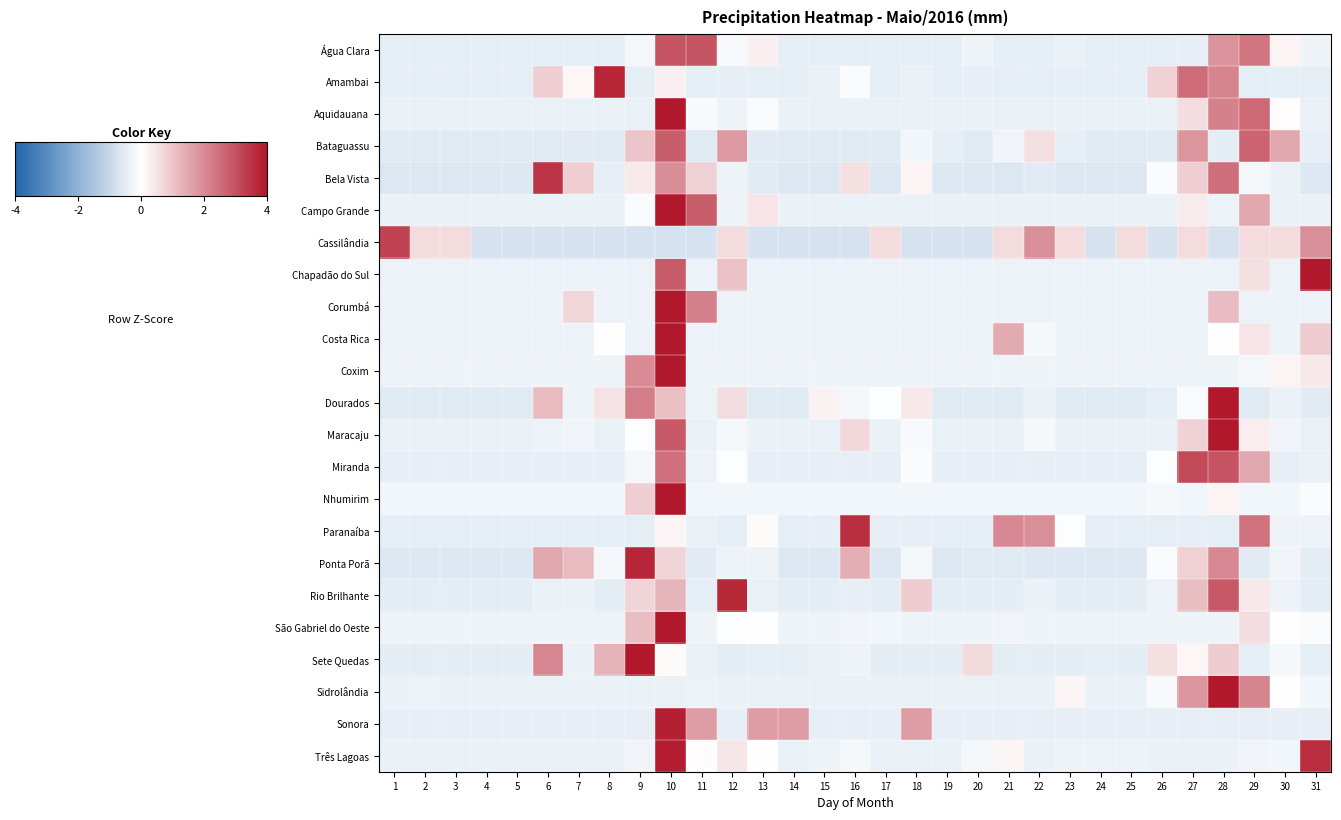

Which has a higher value, 9 or 22?

9